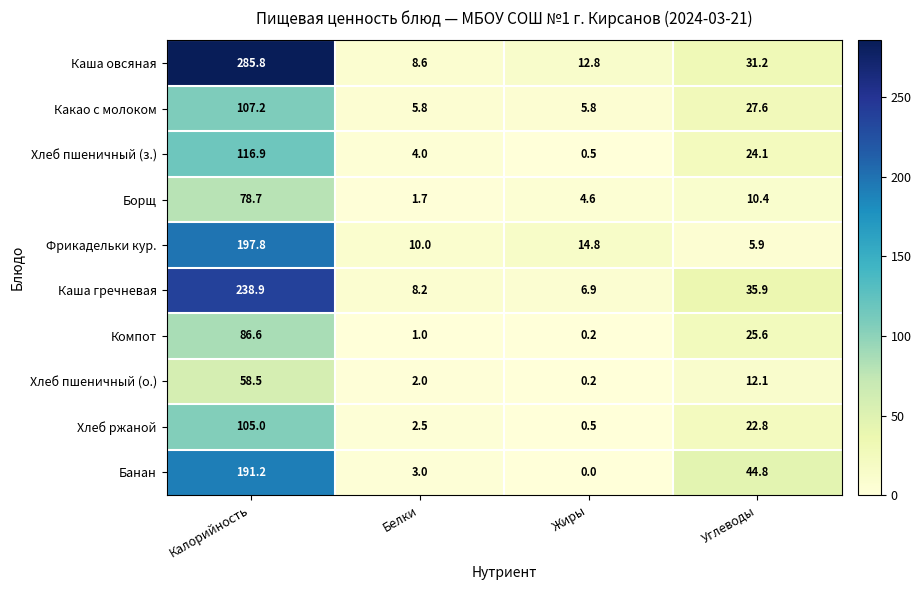

At how many categories does at least one series exceed 249?

1